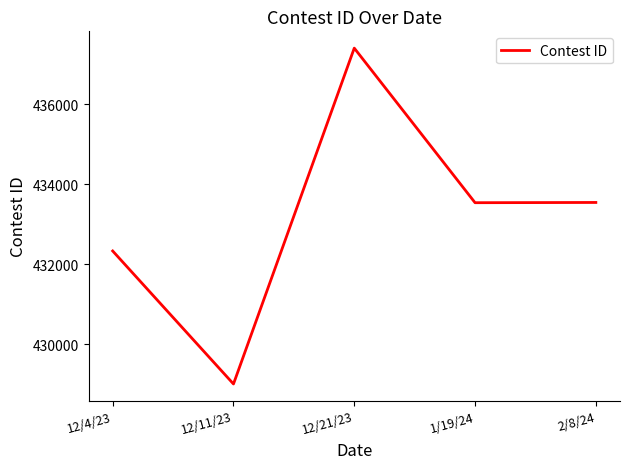

Is it true that the value at 2/8/24 is 433544?

True